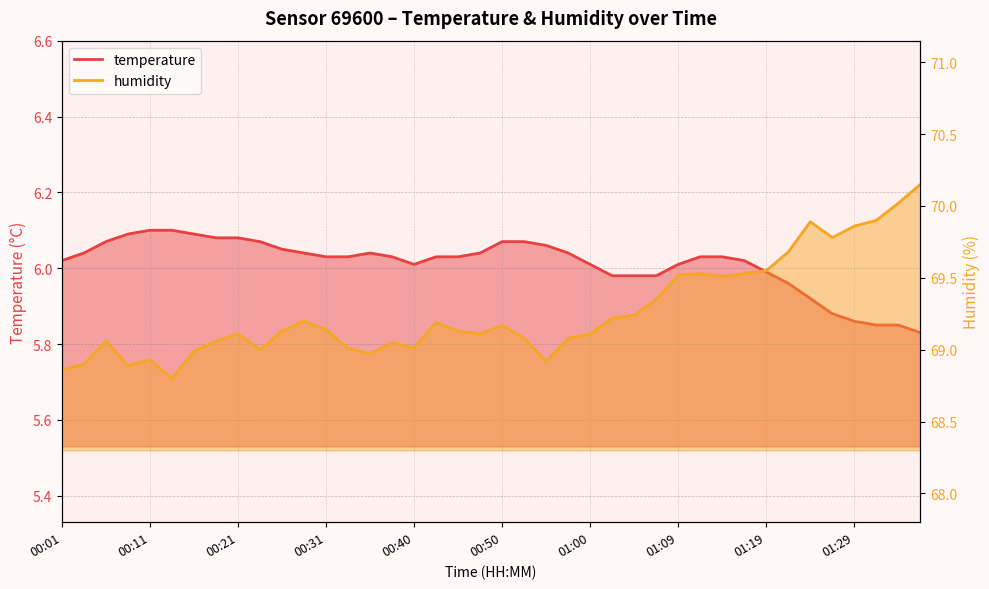

True or false: humidity and temperature intersect in this chart.

False